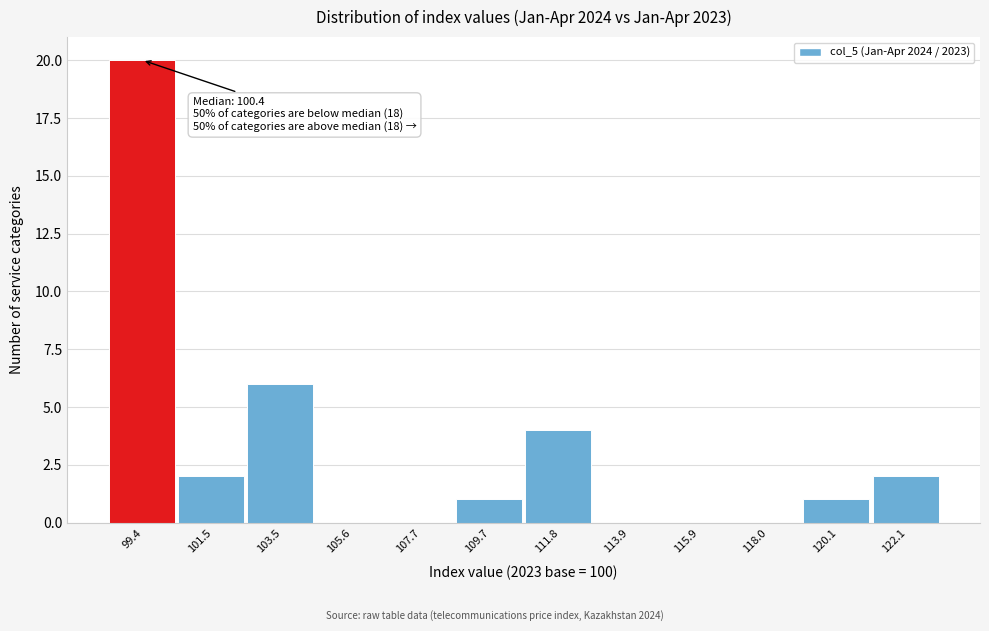

Reading right to left, list all the values displayed in this chart.

122.1=2	120.1=1	118.0=0	115.9=0	113.9=0	111.8=4	109.7=1	107.7=0	105.6=0	103.5=6	101.5=2	99.4=20